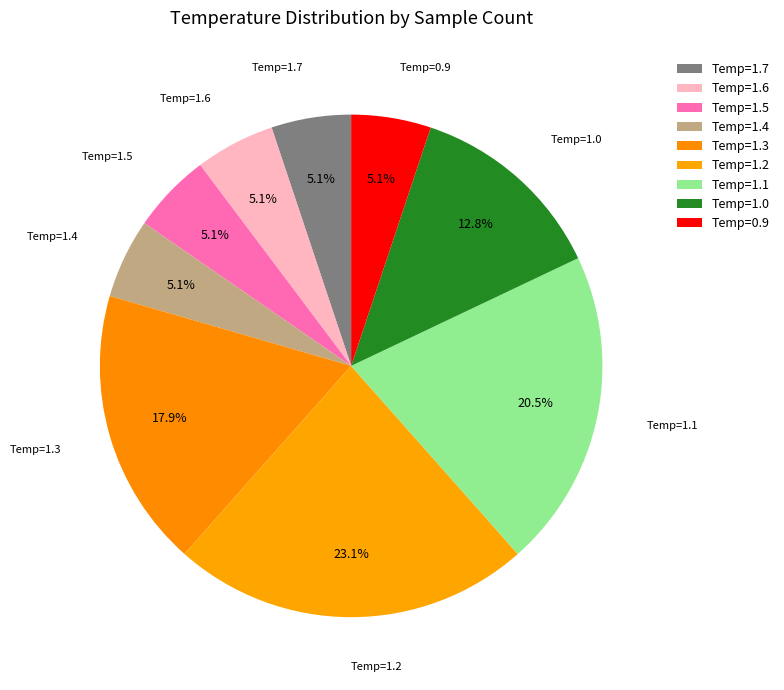

How many slices are in this pie chart?

9